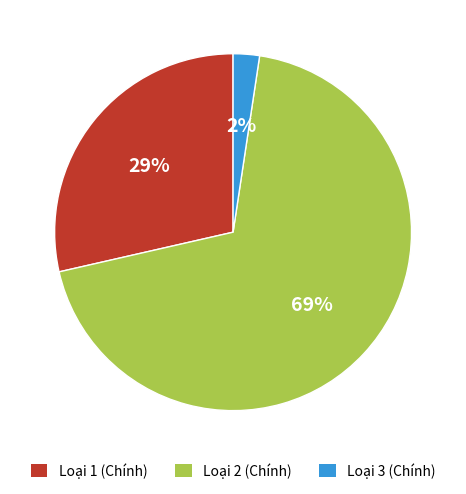

Combined, do Loại 1 (Chính) and Loại 3 (Chính) account for over 50%?

No